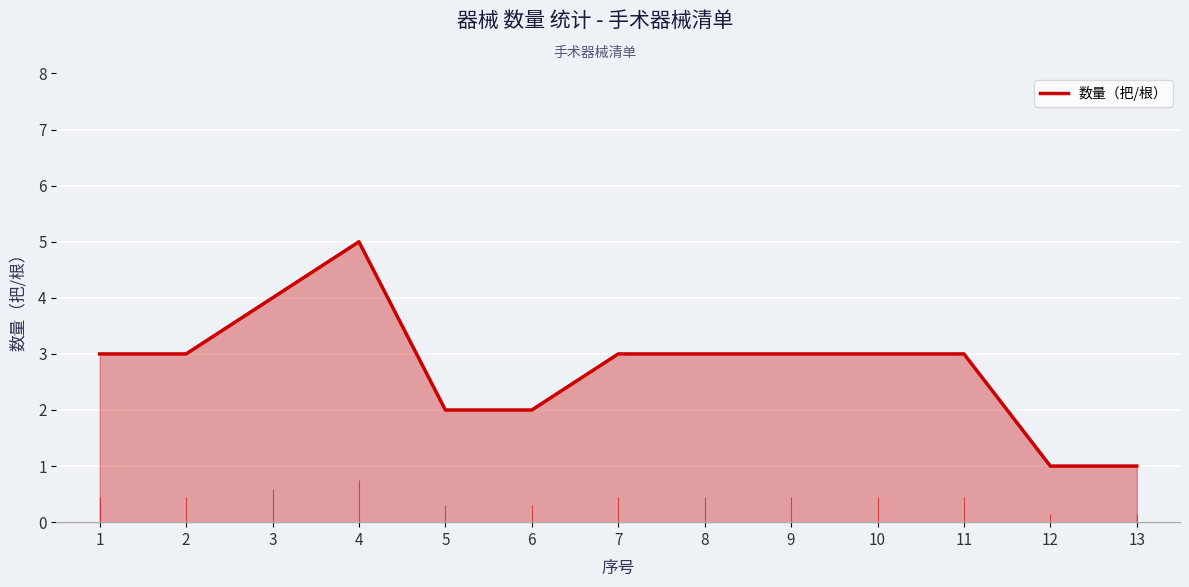

Where does the data first go above 3?

3